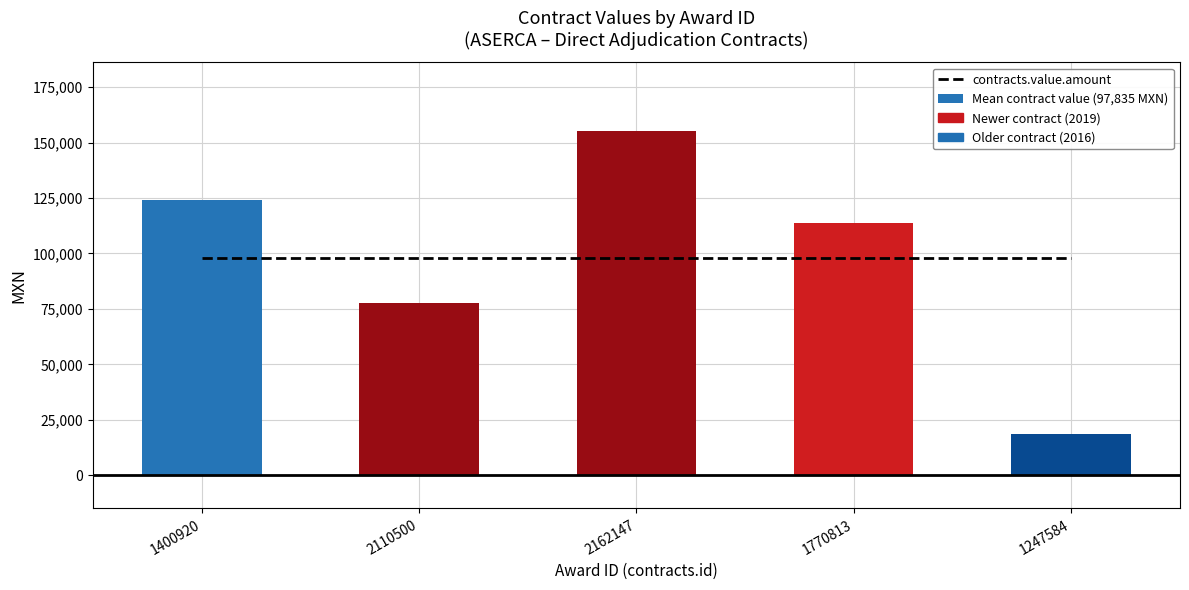

Between 1400920 and 2110500, which series saw the biggest shift?

contracts.value.amount